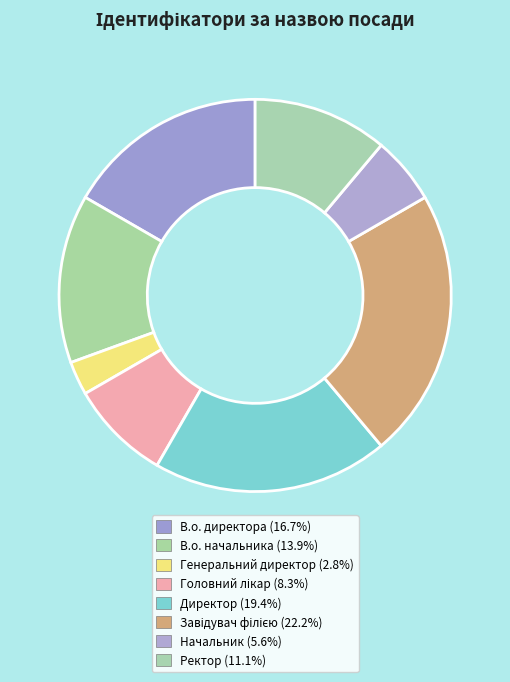

Rank the categories by value from lowest to highest.

Генеральний директор, Начальник, Головний лікар, Ректор, В.о. начальника, В.о. директора, Директор, Завідувач філією